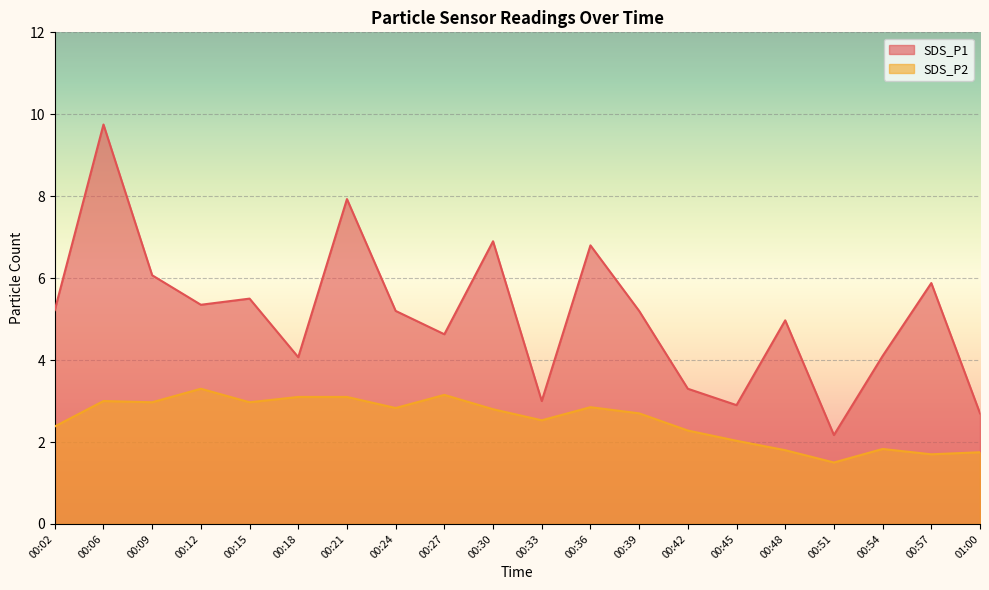

True or false: SDS_P1 and SDS_P2 intersect in this chart.

False